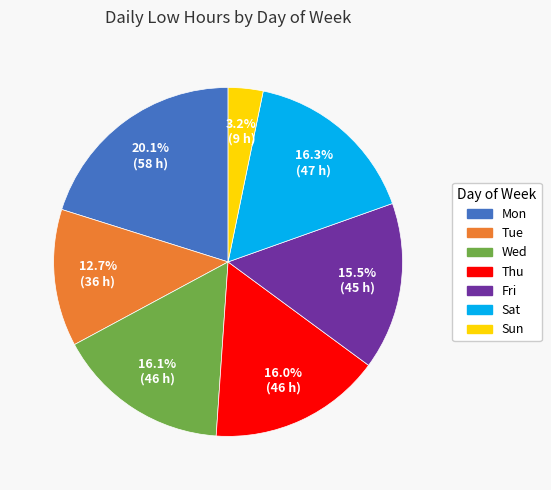

What portion of the pie excludes Mon?

79.9%